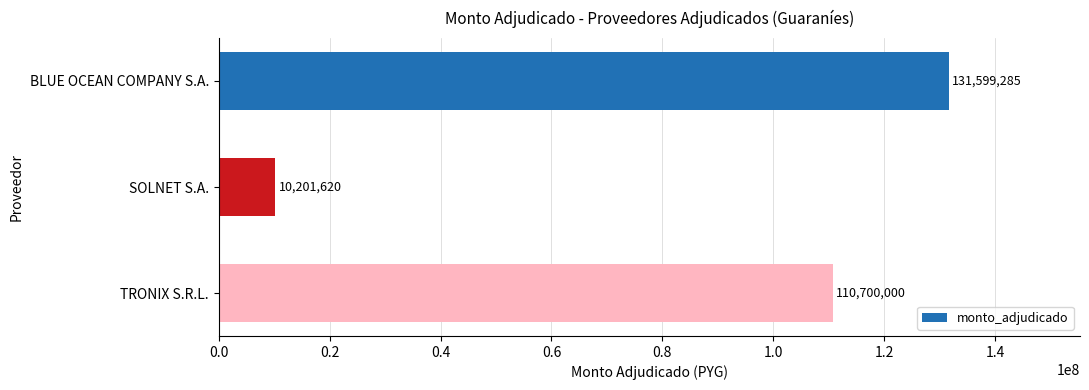

What value does the data have at TRONIX S.R.L.?

110700000